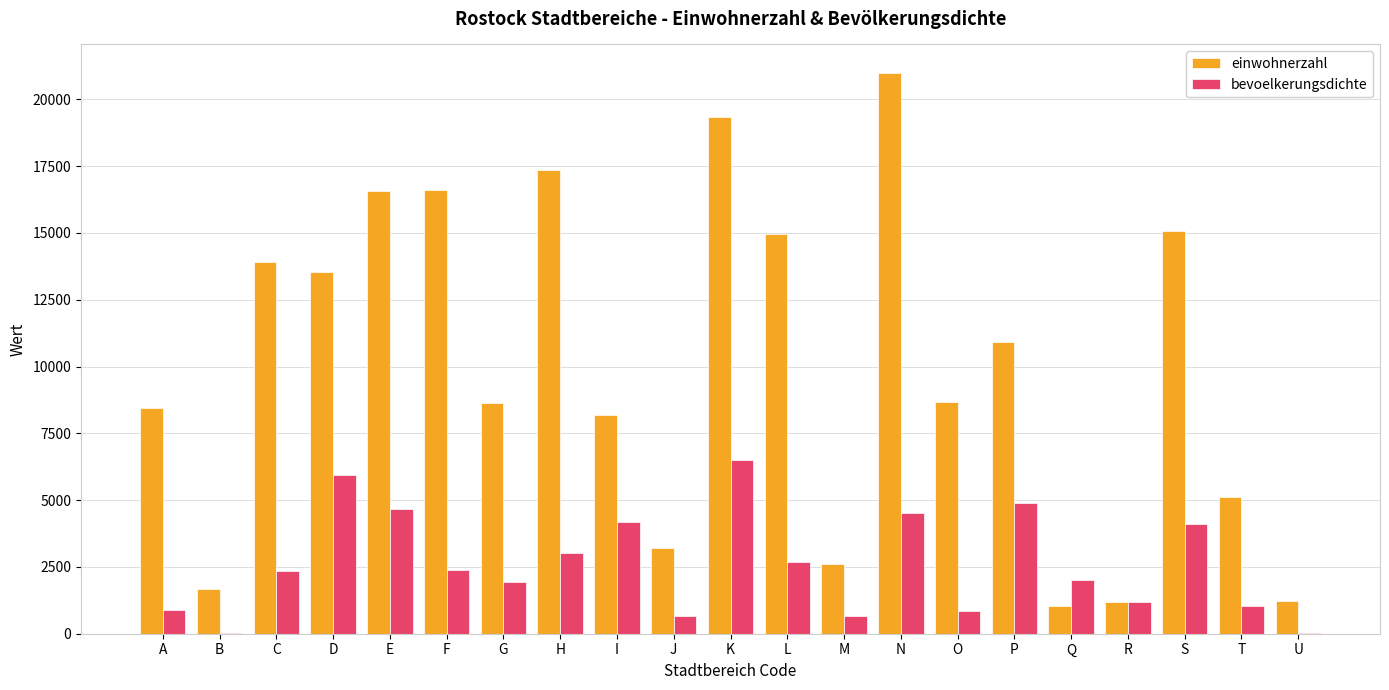

What is the sum of all einwohnerzahl values?

209273